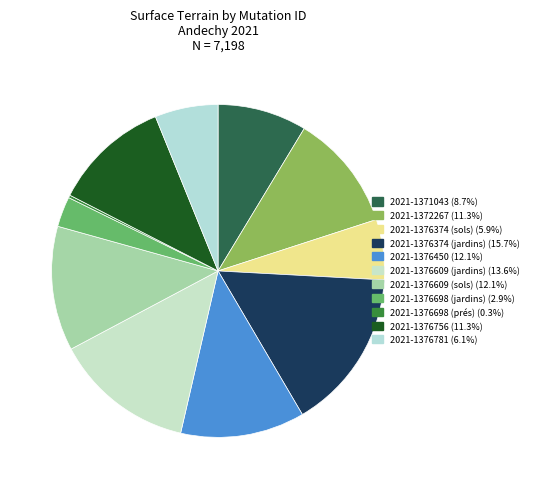

Is it true that 2021-1376781 is 1% of the pie?

False